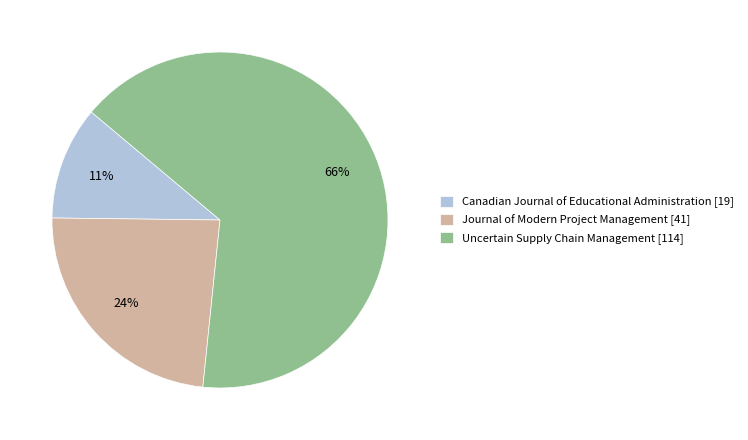

To the nearest percent, what is the average slice percentage?

33%